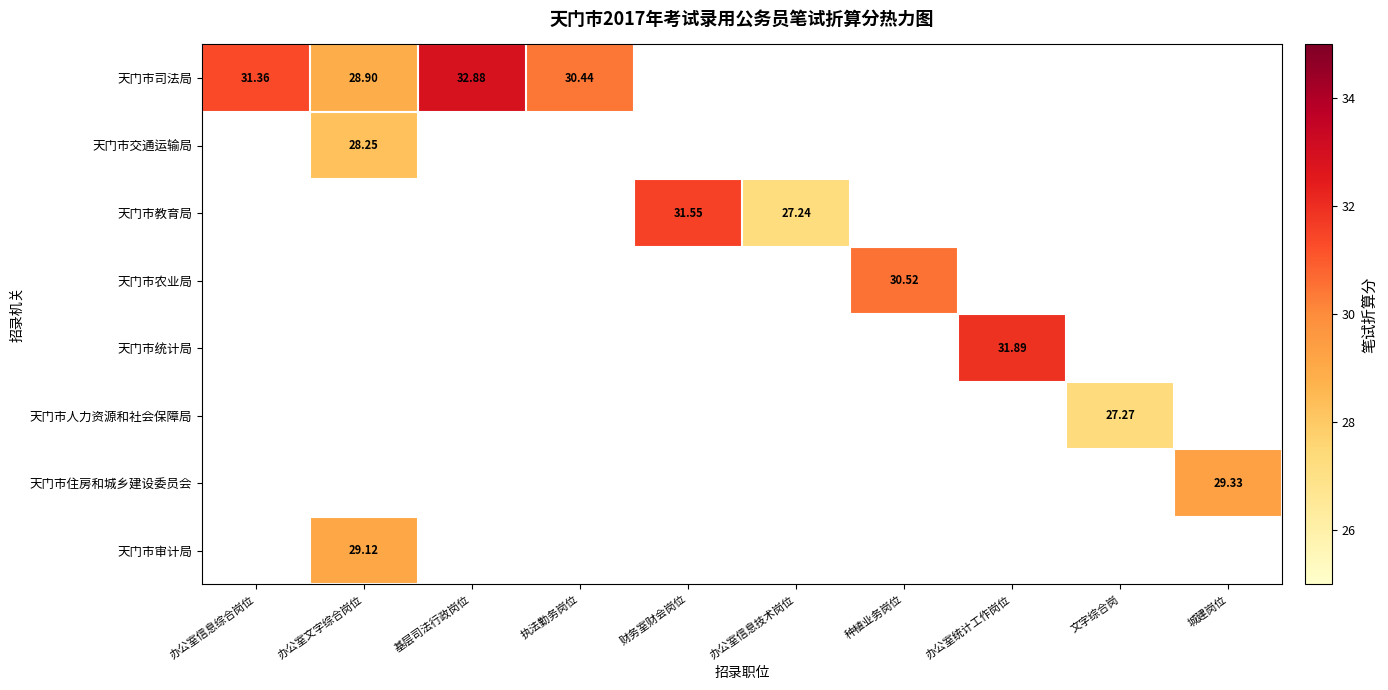

How many data points does each series have?

10